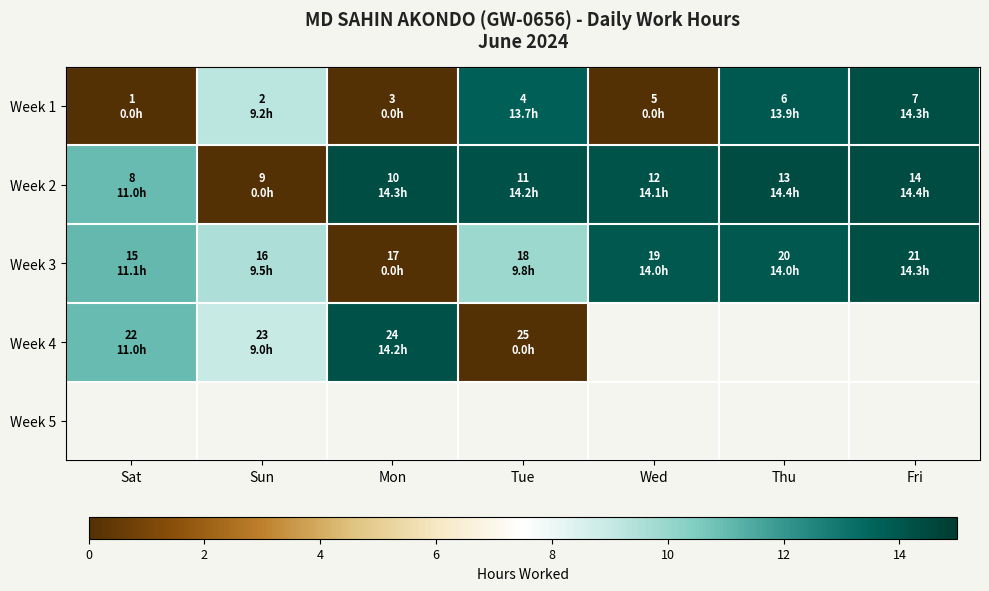

At how many categories does at least one series exceed 13?

5